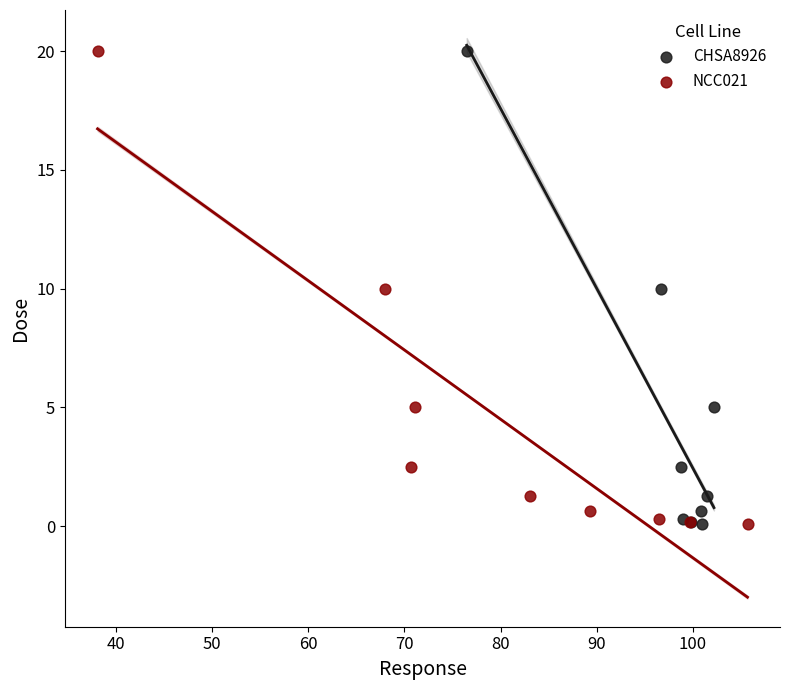

What are all the series names shown in the legend?

CHSA8926, NCC021